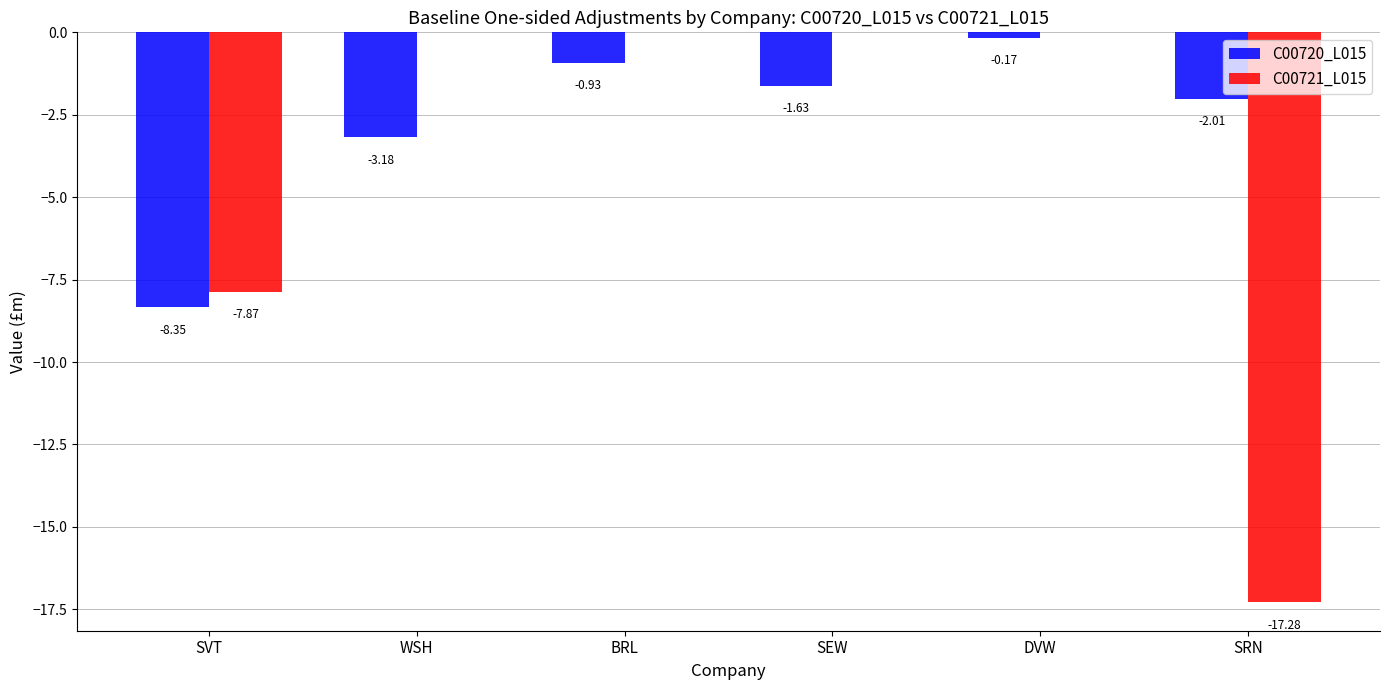

Which series has the largest total across all categories?

C00720_L015